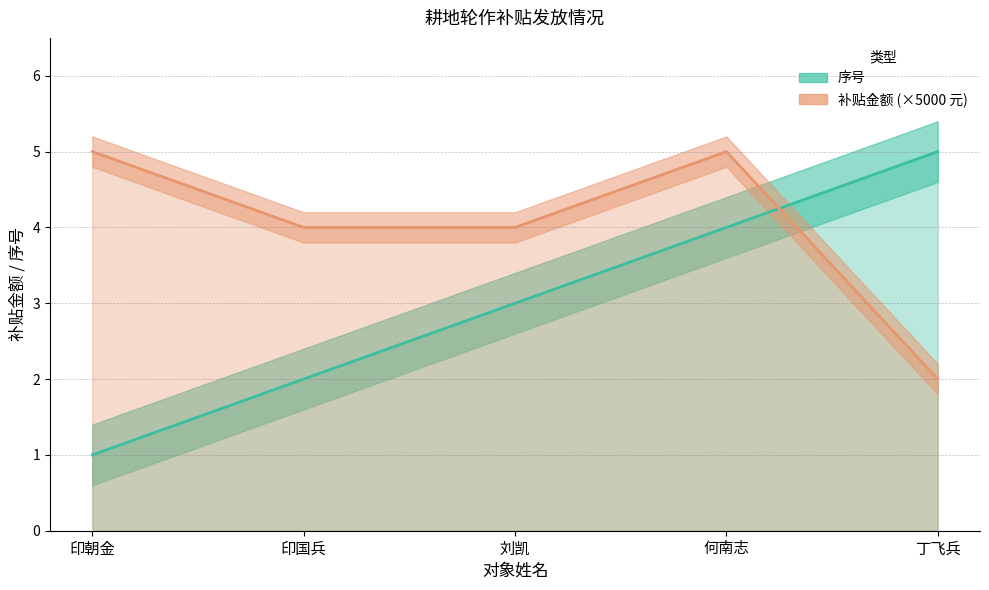

True or false: 补贴金额 has a value of 4 at 刘凯.

True